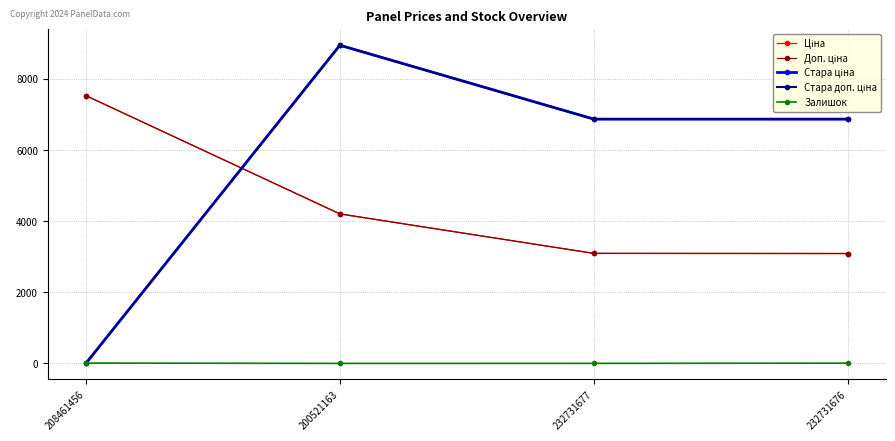

Reading right to left, list all the values displayed in this chart.

Ціна: 232731676=3091.2	232731677=3094.7	200521163=4204.8	208461456=7530.7
Доп. ціна: 232731676=3091.0	232731677=3095.0	200521163=4205.0	208461456=7530.7
Стара ціна: 232731676=6869.4	232731677=6869.4	200521163=8946.3	208461456=0.0
Стара доп. ціна: 232731676=6869.4	232731677=6869.4	200521163=8946.3	208461456=0.0
Залишок: 232731676=9.0	232731677=3.0	200521163=2.0	208461456=11.0